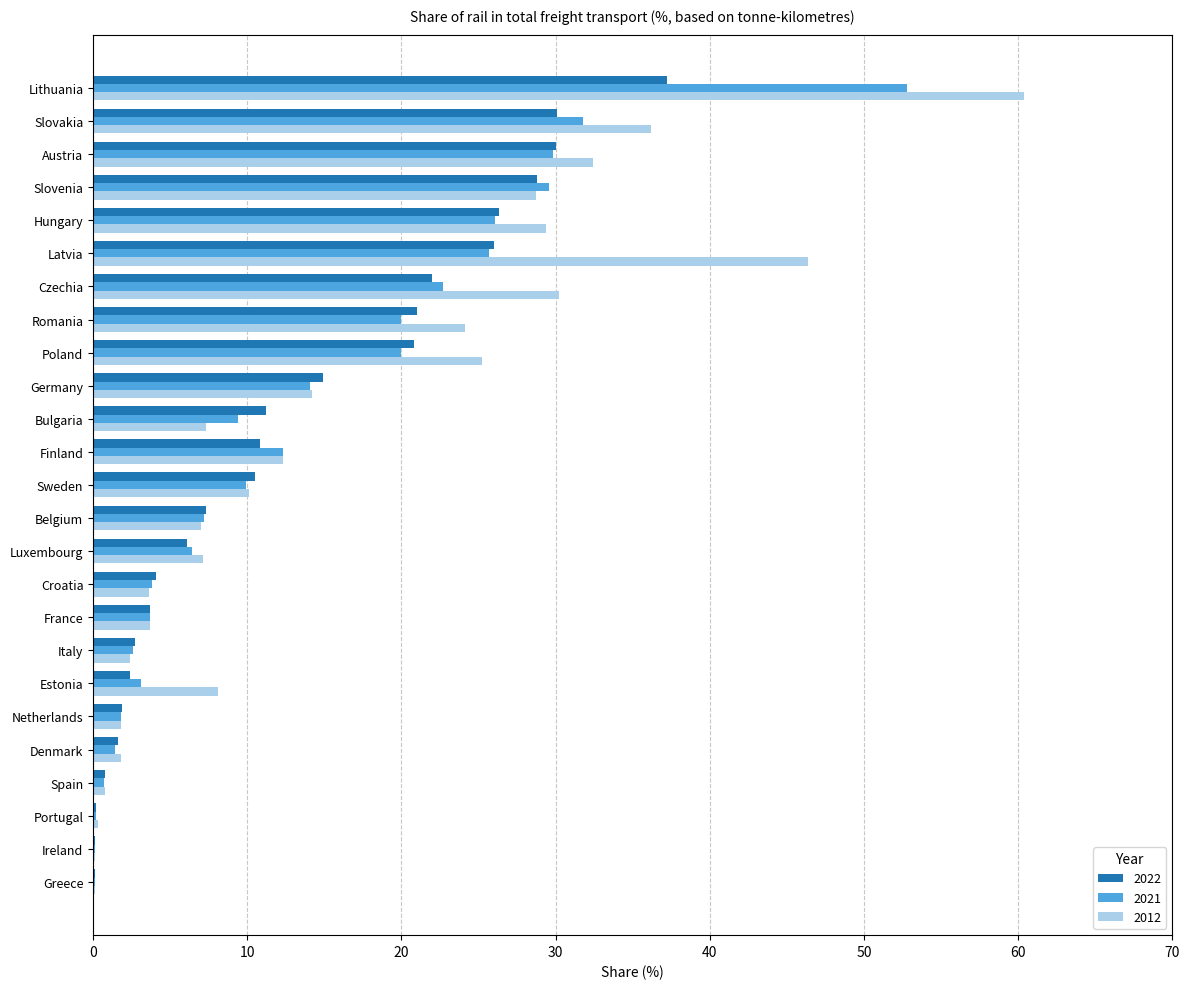

The value of 2022 at France is 3.7. True or false?

True